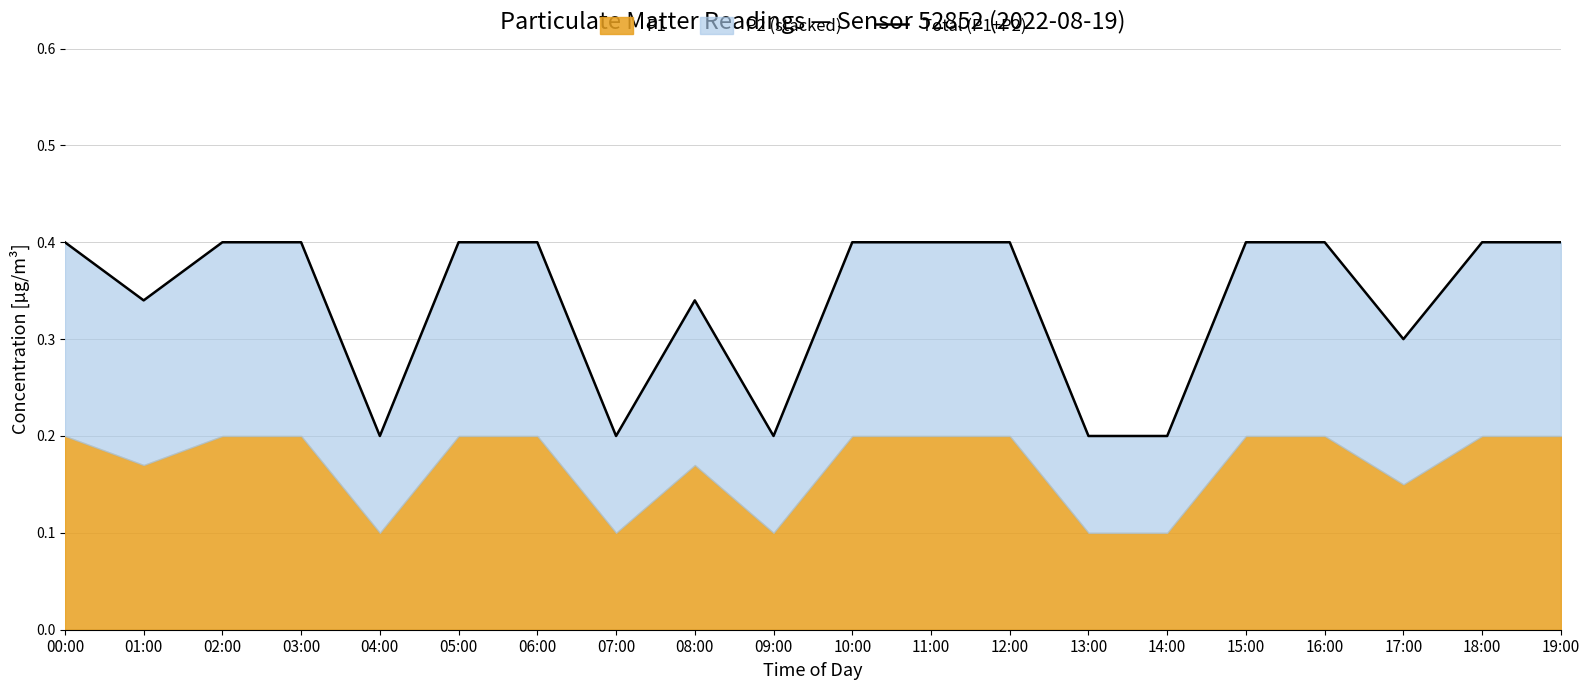

At which category does the data reach its first local valley?

01:00